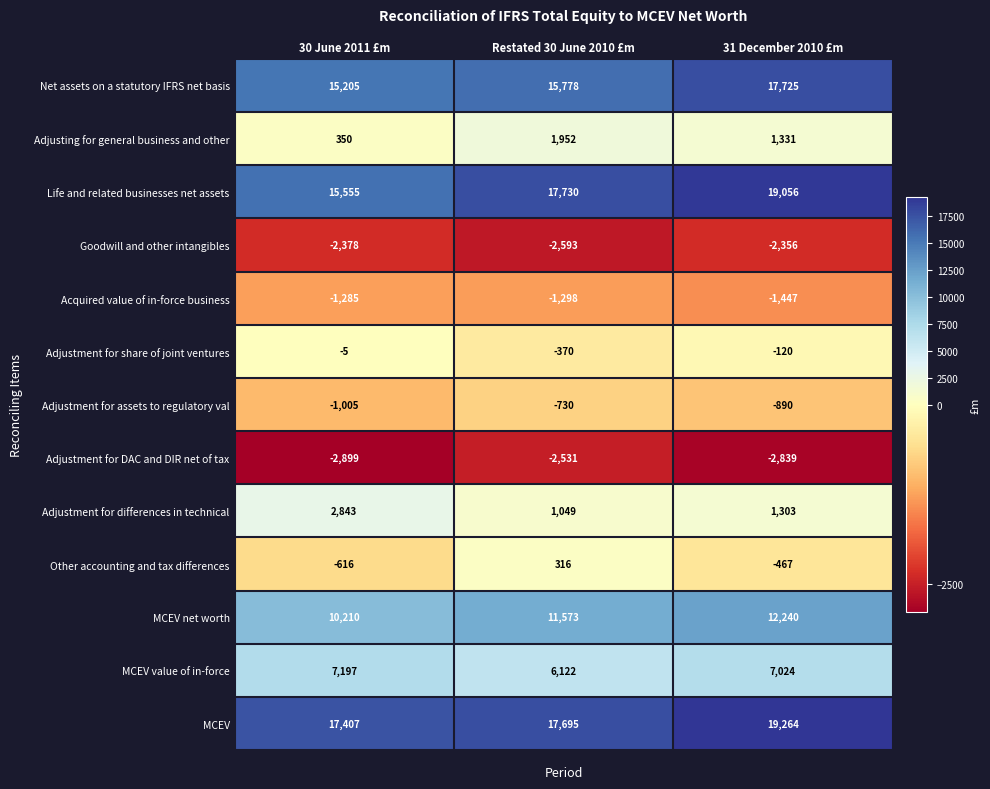

The Goodwill and other intangibles series shows -2378 at 30 June 2011 £m. True or false?

True